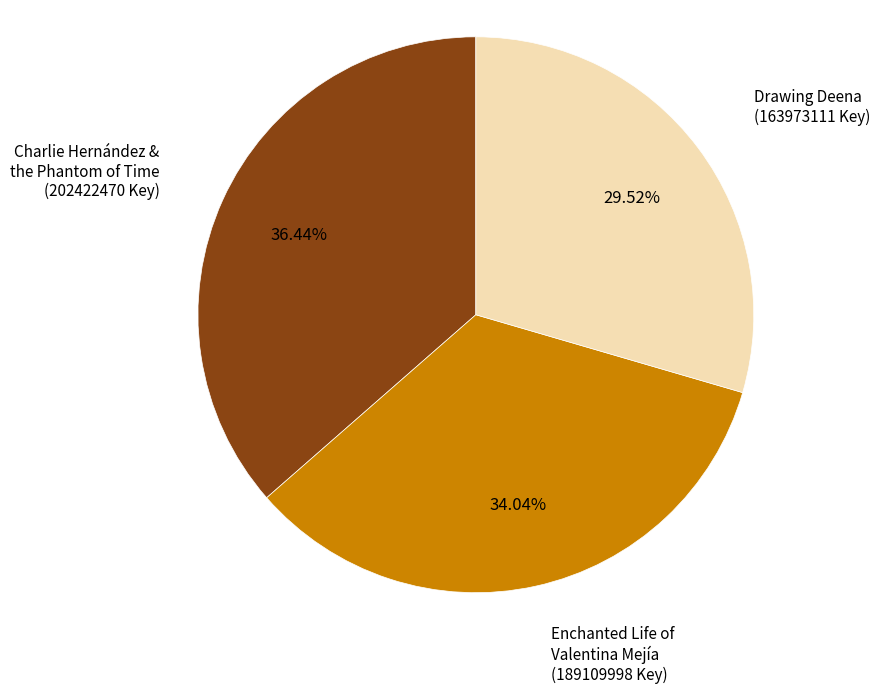

Is there a majority slice in this chart?

No